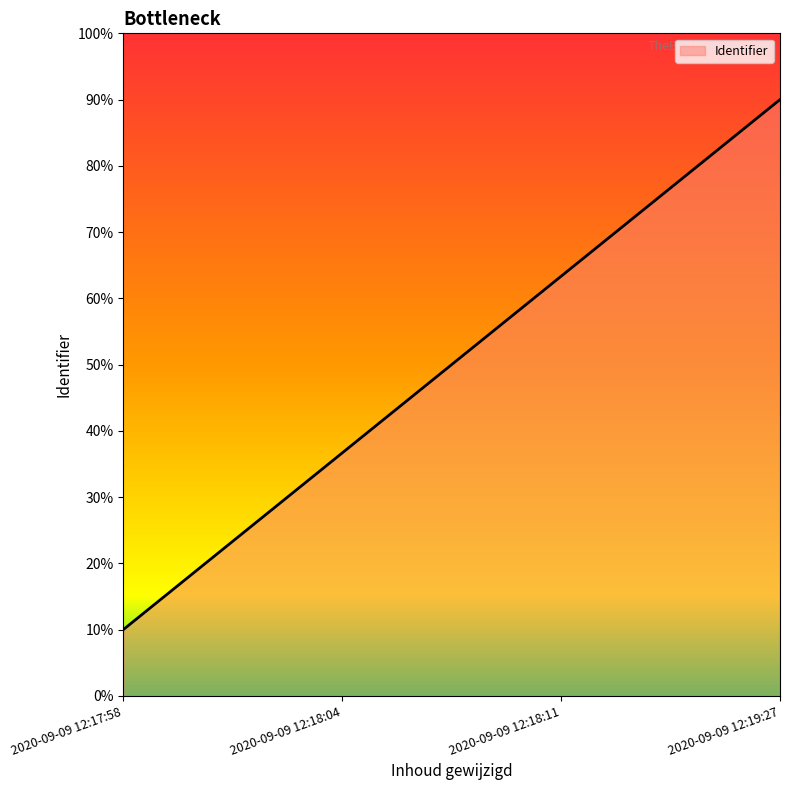

Rank the categories by value from highest to lowest.

2020-09-09 12:19:27, 2020-09-09 12:18:11, 2020-09-09 12:18:04, 2020-09-09 12:17:58